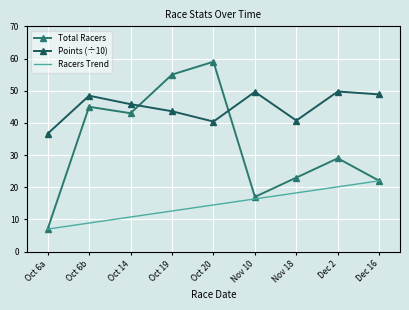

What are all the series names shown in the legend?

Total Racers, Points (÷10), Racers Trend